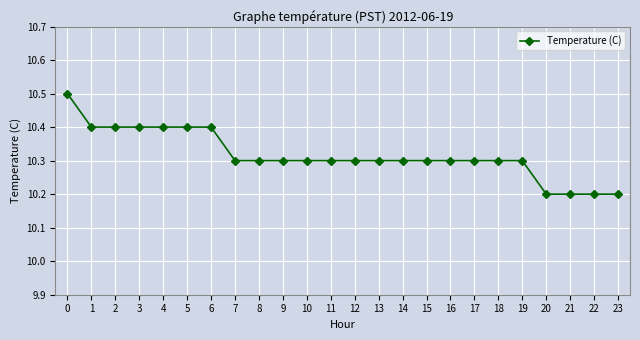

Reading left to right, what are all the values shown in this chart?

0=10.5	1=10.4	2=10.4	3=10.4	4=10.4	5=10.4	6=10.4	7=10.3	8=10.3	9=10.3	10=10.3	11=10.3	12=10.3	13=10.3	14=10.3	15=10.3	16=10.3	17=10.3	18=10.3	19=10.3	20=10.2	21=10.2	22=10.2	23=10.2